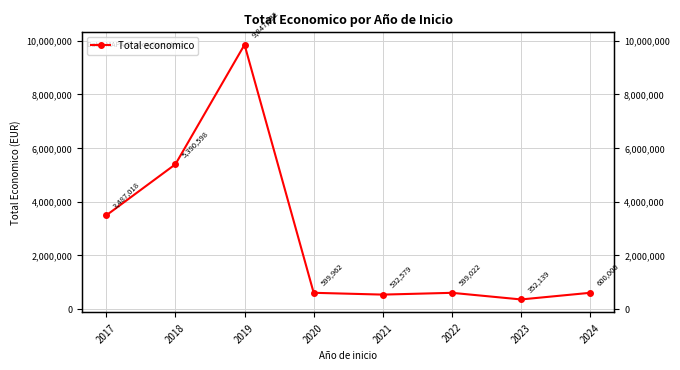

What is the change in value from 2018 to 2022?

-4791576